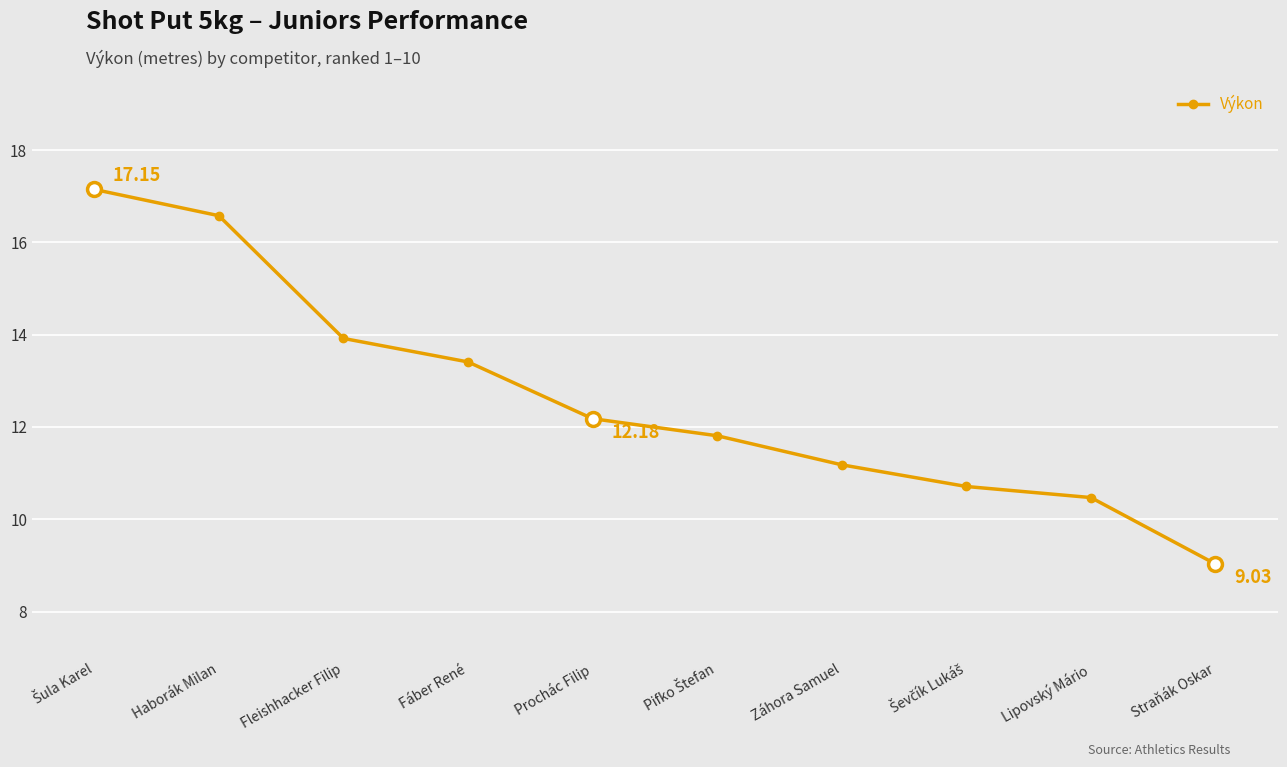

Approximately how many times larger is the value at Fleishhacker Filip compared to Haborák Milan?

0.8